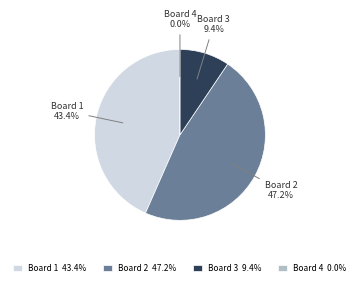

Is it true that Board 4 is 1% of the pie?

False